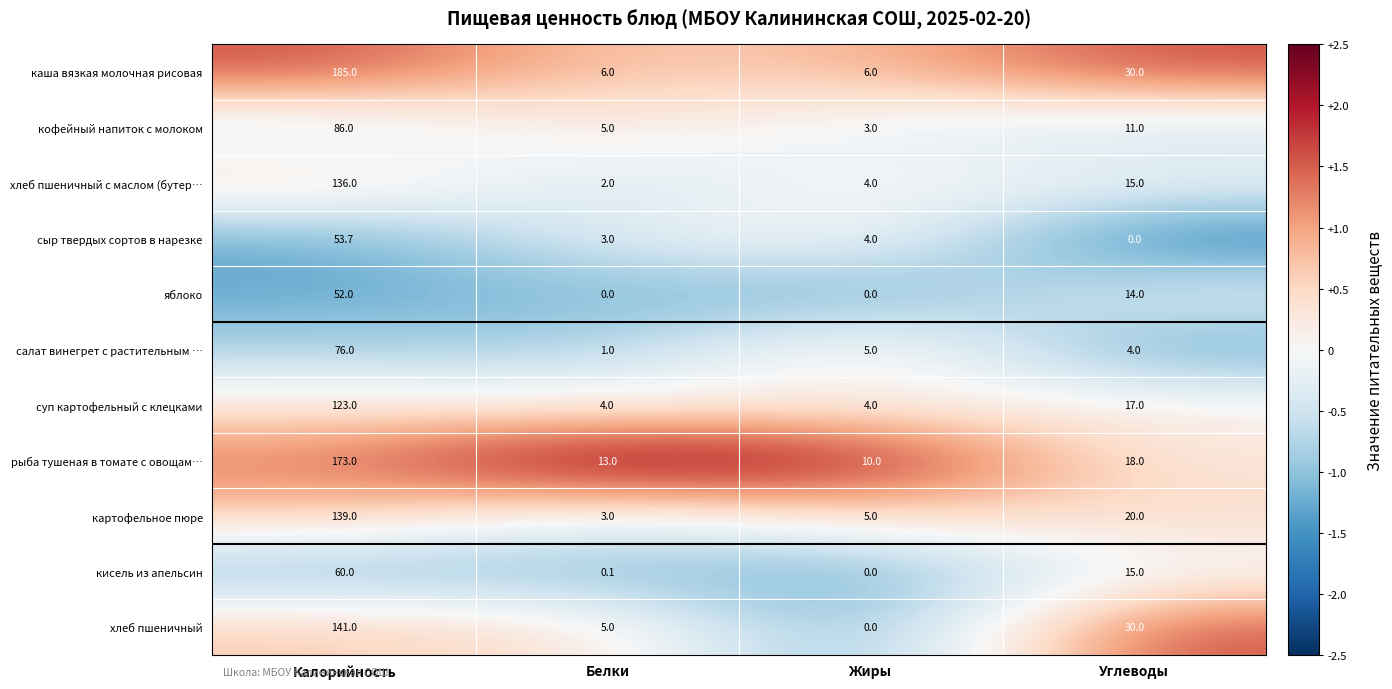

Where does the сыр твердых сортов в нарезке series first go above 4?

Калорийность